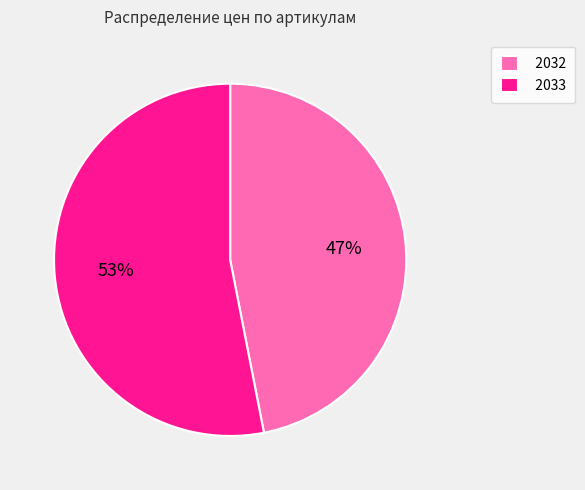

What is the ratio of the value at 2033 to the value at 2032?

1.1